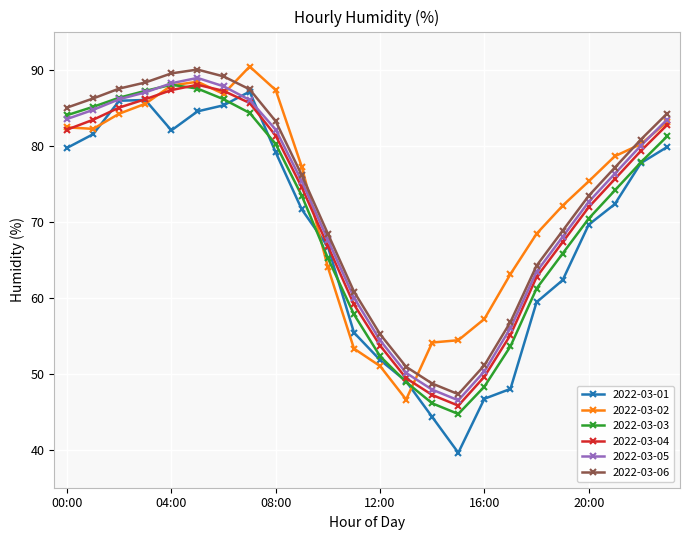

At how many categories does at least one series exceed 43?

24